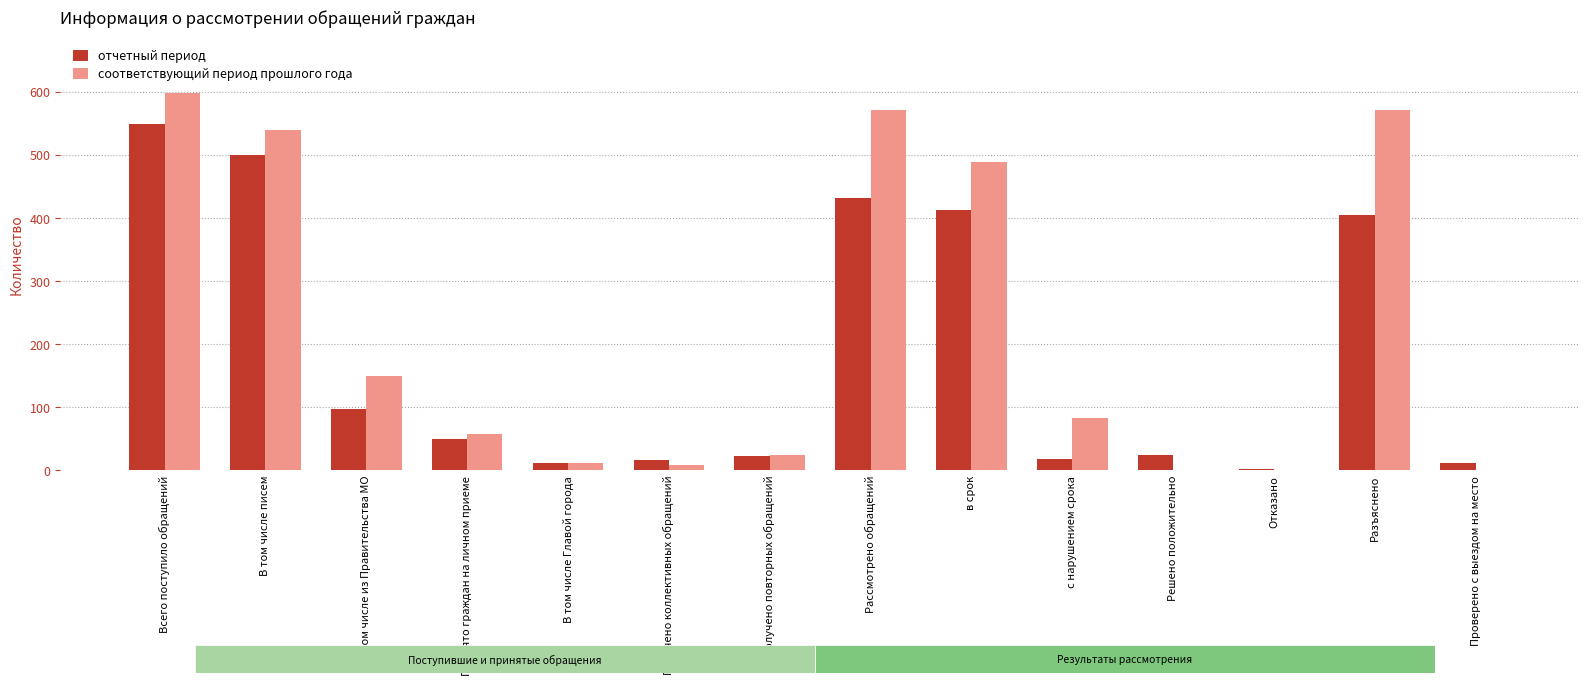

The value of отчетный период at Рассмотрено обращений is 637. True or false?

False